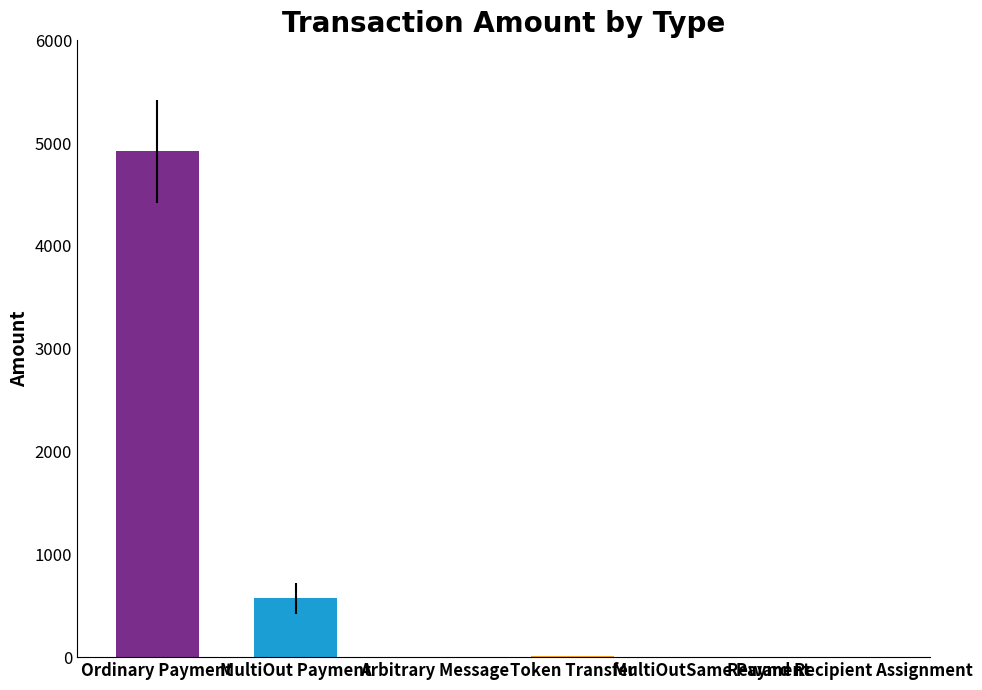

How many distinct data groups are displayed?

1